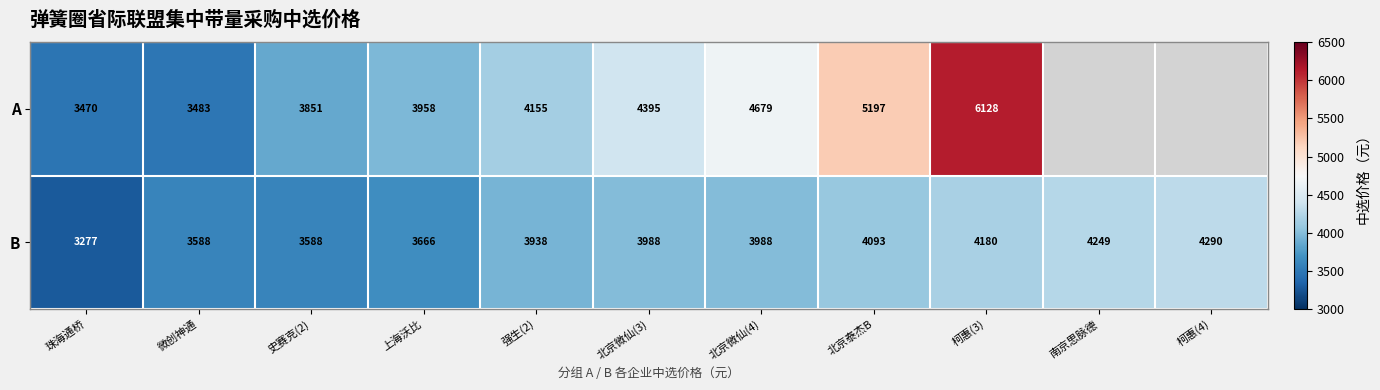

The A series shows 2579.7 at 强生(2). True or false?

False